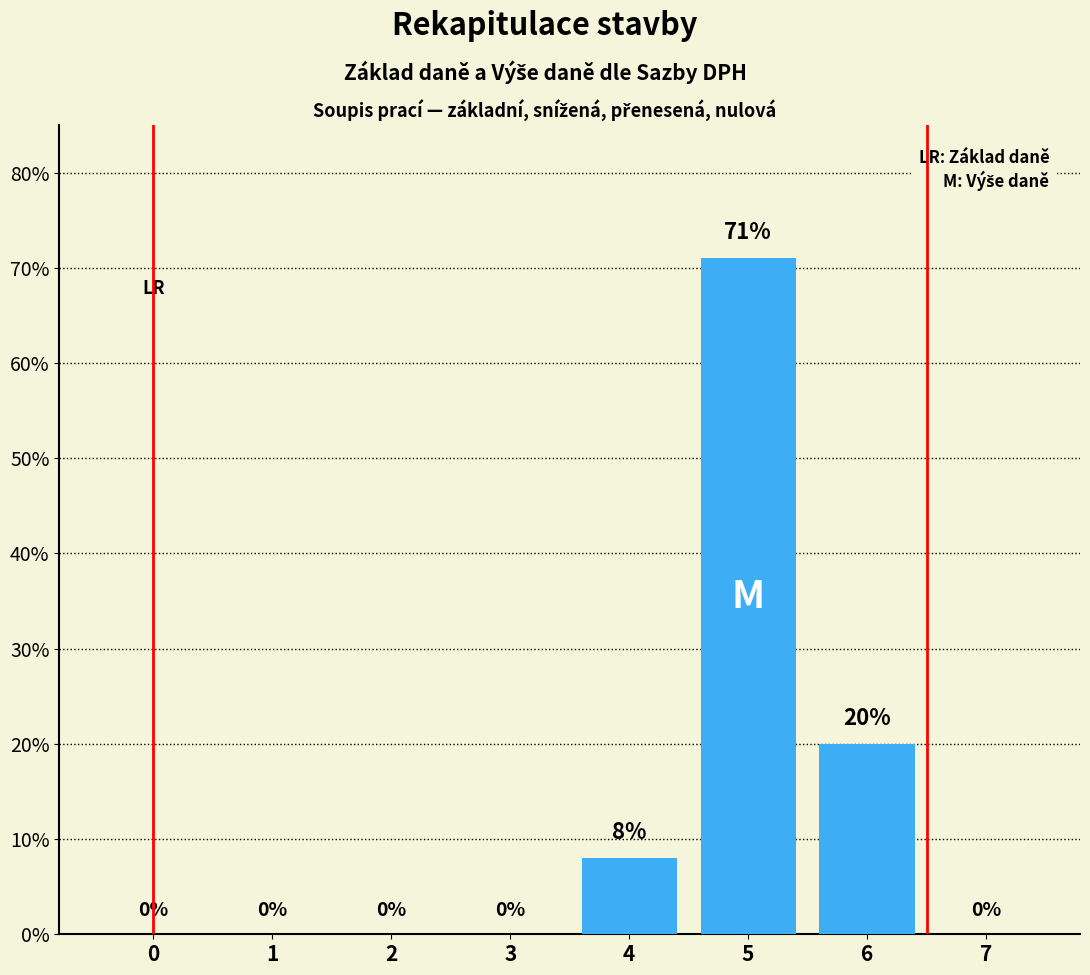

Reading left to right, extract all data points from this chart.

0=0	1=0	2=0	3=0	4=8	5=71	6=20	7=0